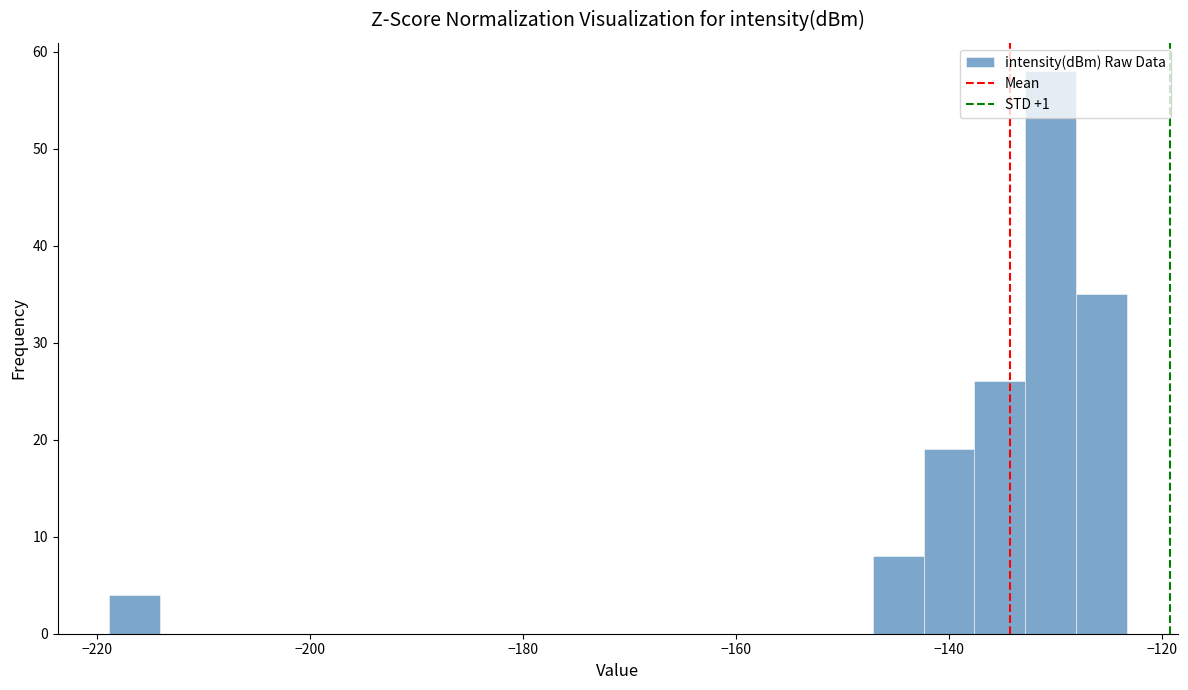

Around what value on the x-axis is the tallest bar? Give the approximate position of its centre, as read against the axis.

-130